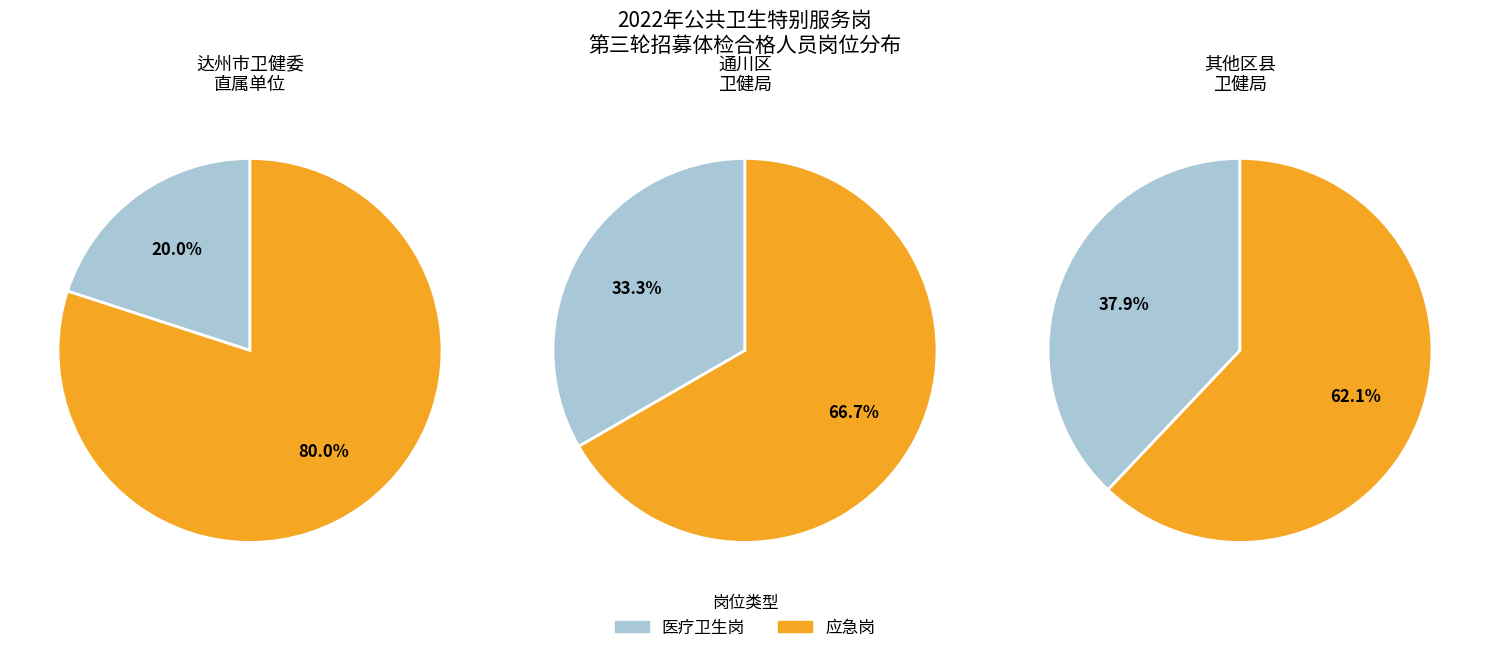

What is the smallest slice in the pie chart?

医疗卫生岗